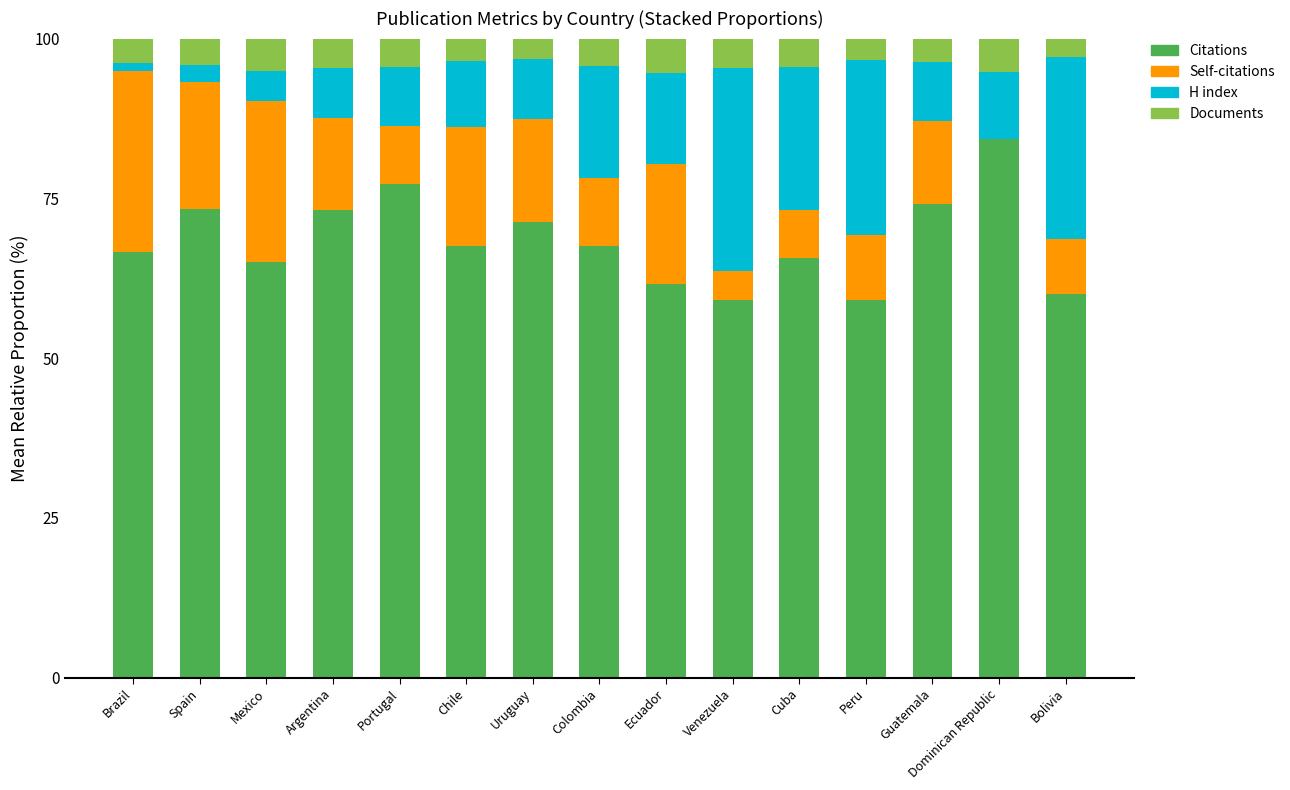

How many data points does each series have?

15